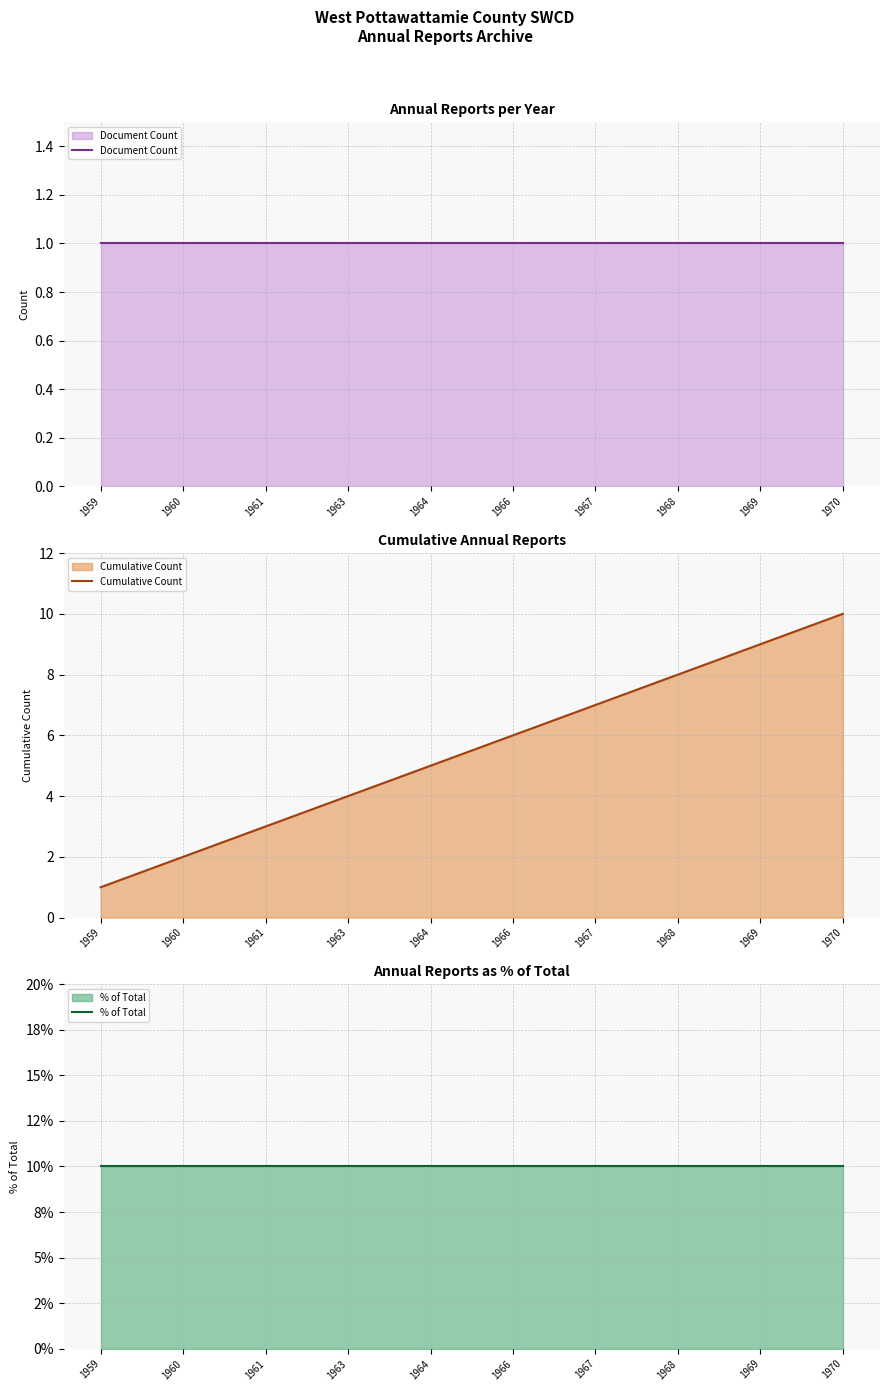

Between 1963 and 1969, which series saw the biggest shift?

Cumulative Count